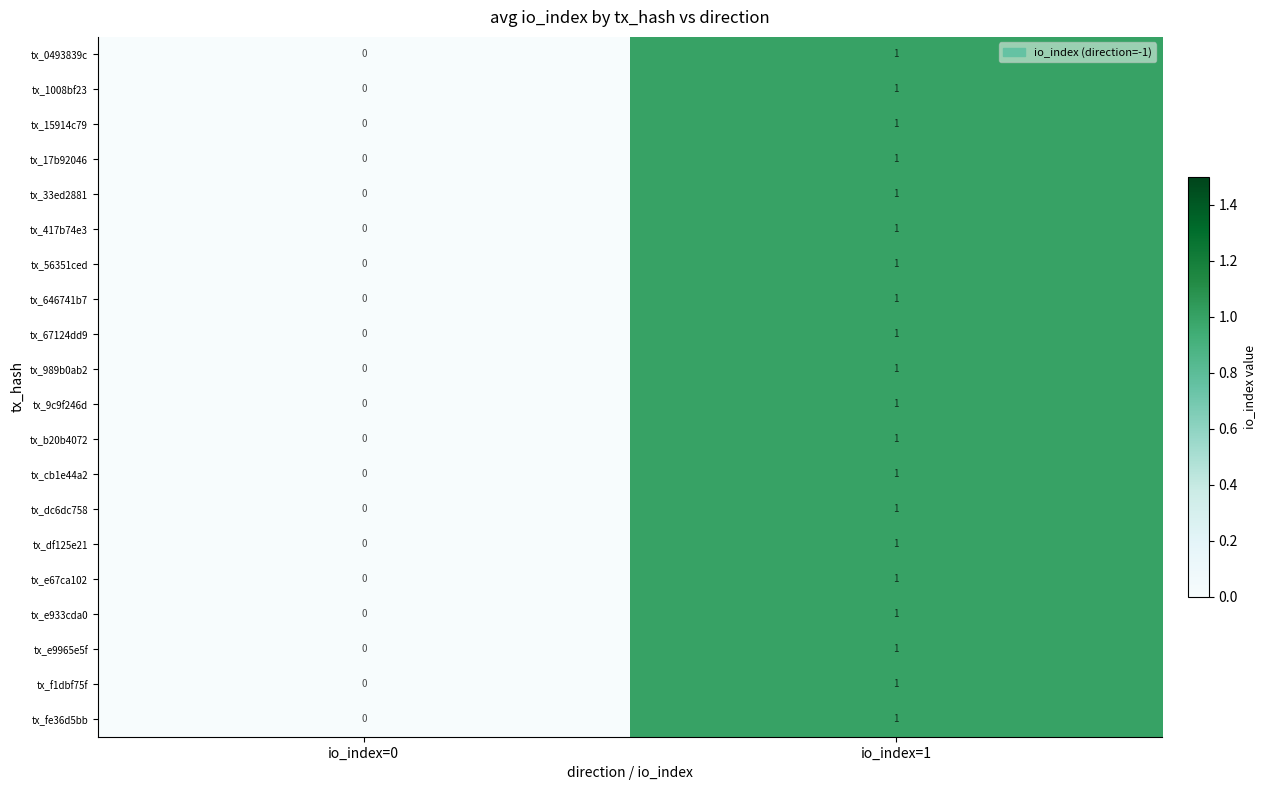

At which category is the sum across all series the highest?

io_index=1